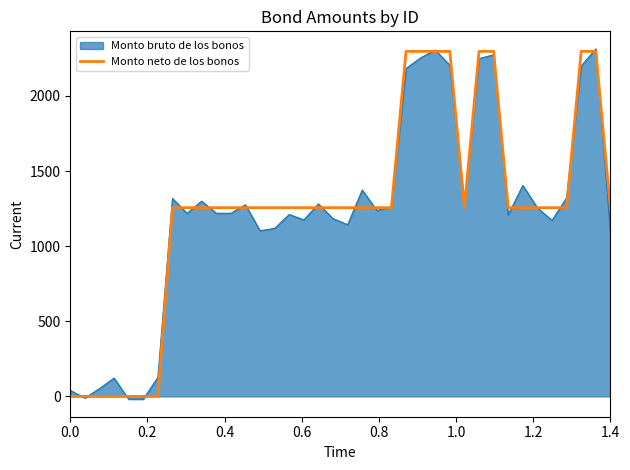

What are all the series names shown in the legend?

Monto bruto de los bonos, Monto neto de los bonos